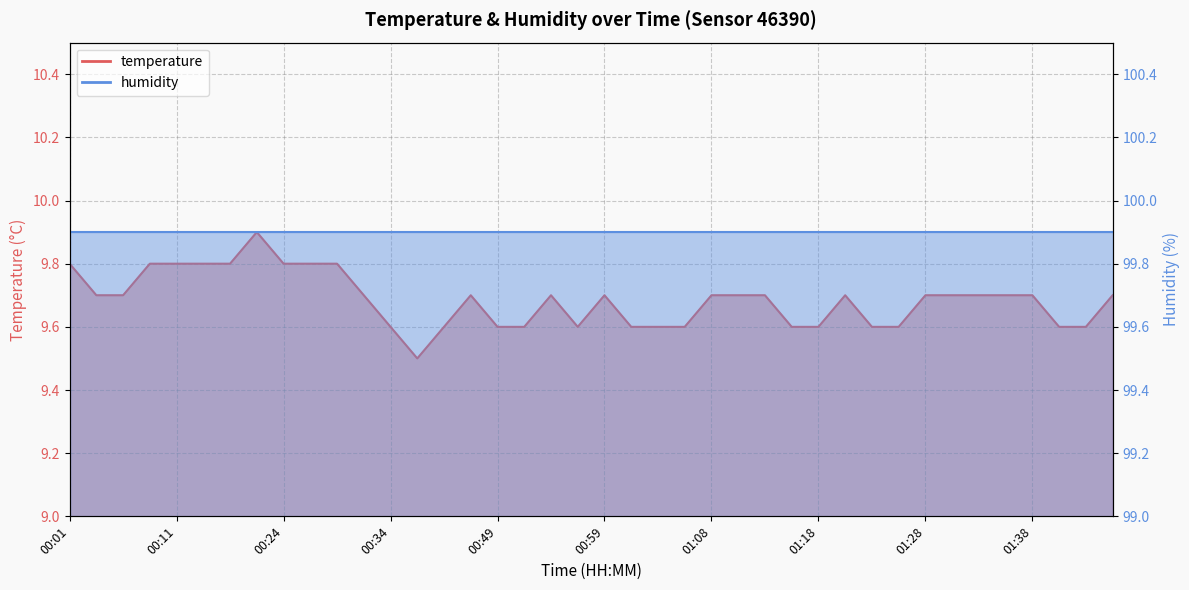

The temperature_line series shows 5.7 at 00:11. True or false?

False